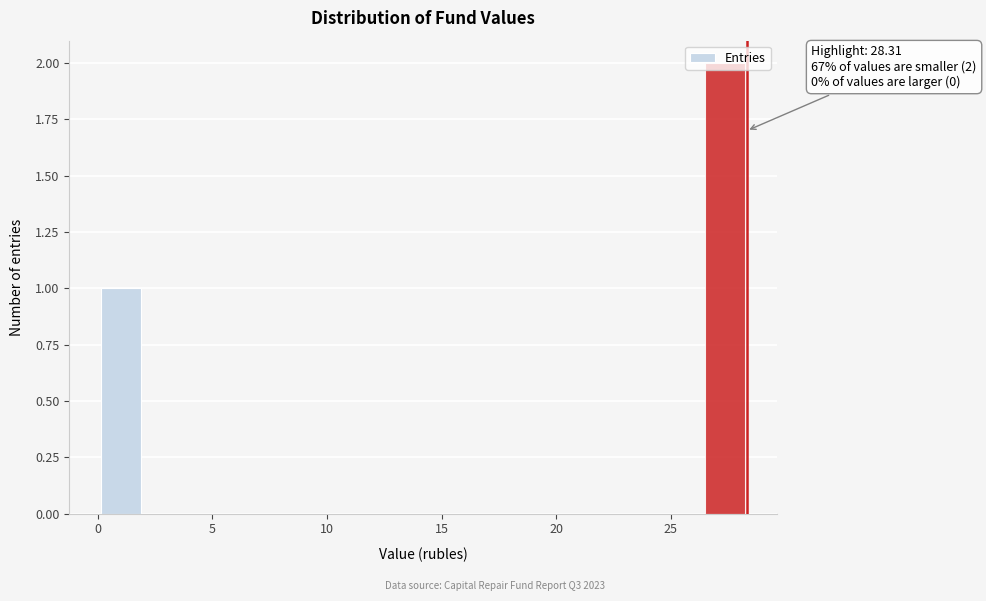

Read against the x-axis, roughly where is the centre of the tallest bar?

27.5